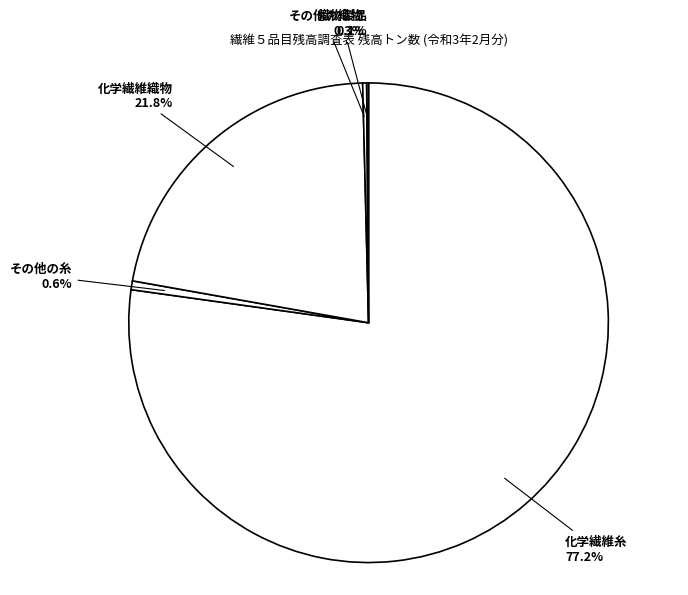

Is it true that 化学繊維織物 is 22% of the pie?

True